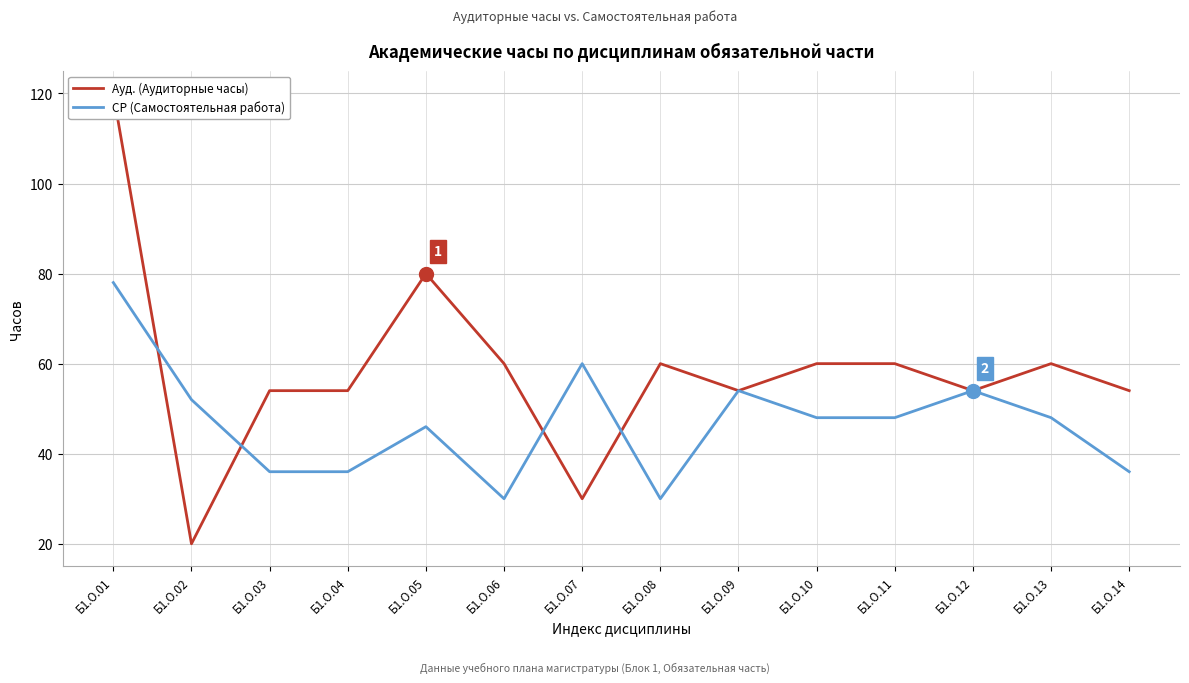

What are all the series names shown in the legend?

Ауд. (Аудиторные часы), СР (Самостоятельная работа)